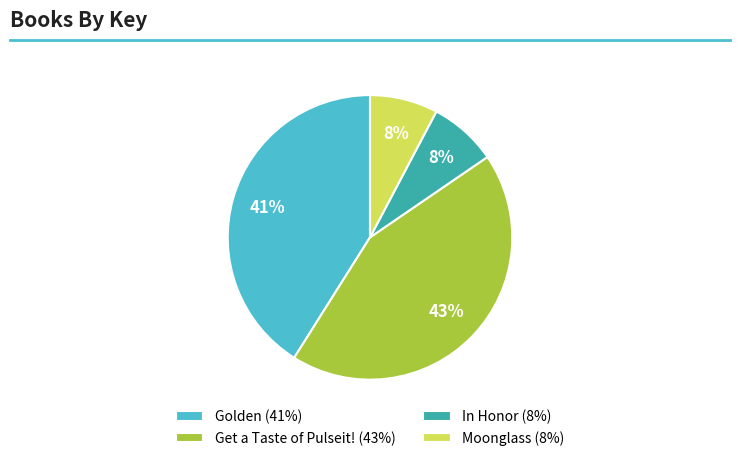

True or false: In Honor accounts for 13% of the total.

False